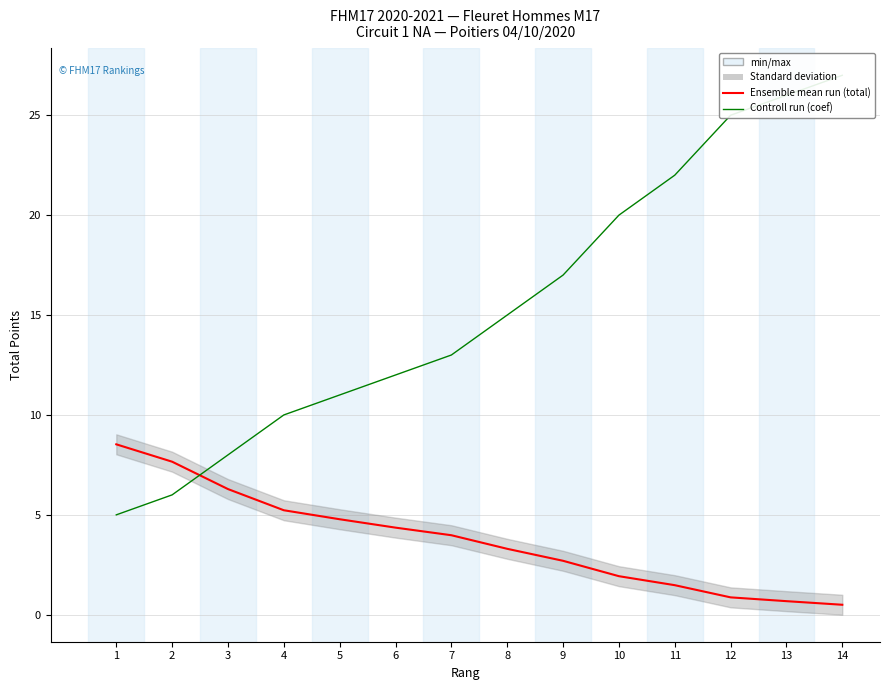

What is the lowest value of the coef series?

5.0